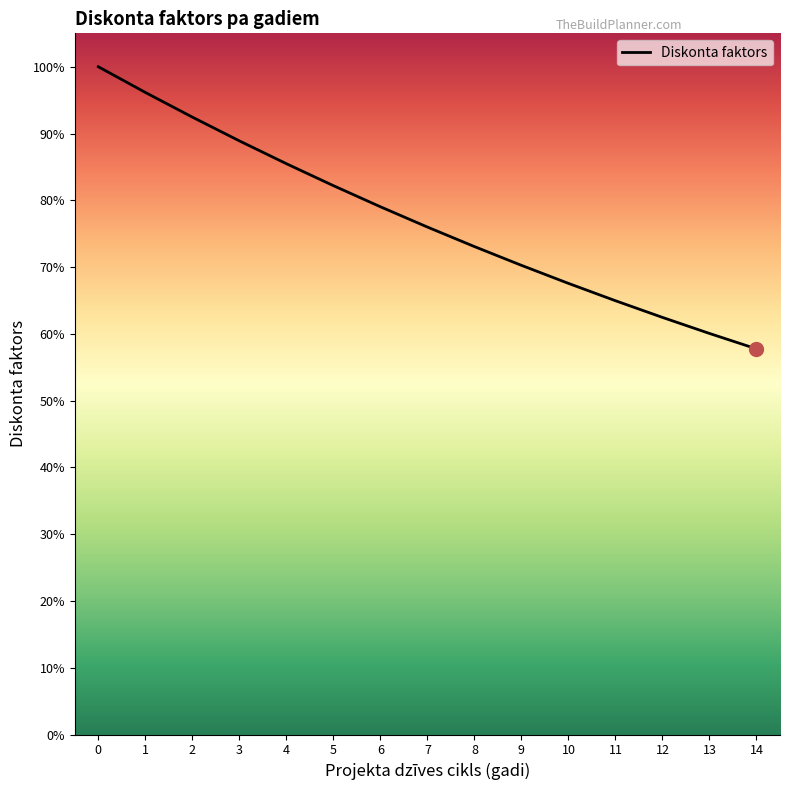

List the labels in order of value, smallest first.

14, 13, 12, 11, 10, 9, 8, 7, 6, 5, 4, 3, 2, 1, 0